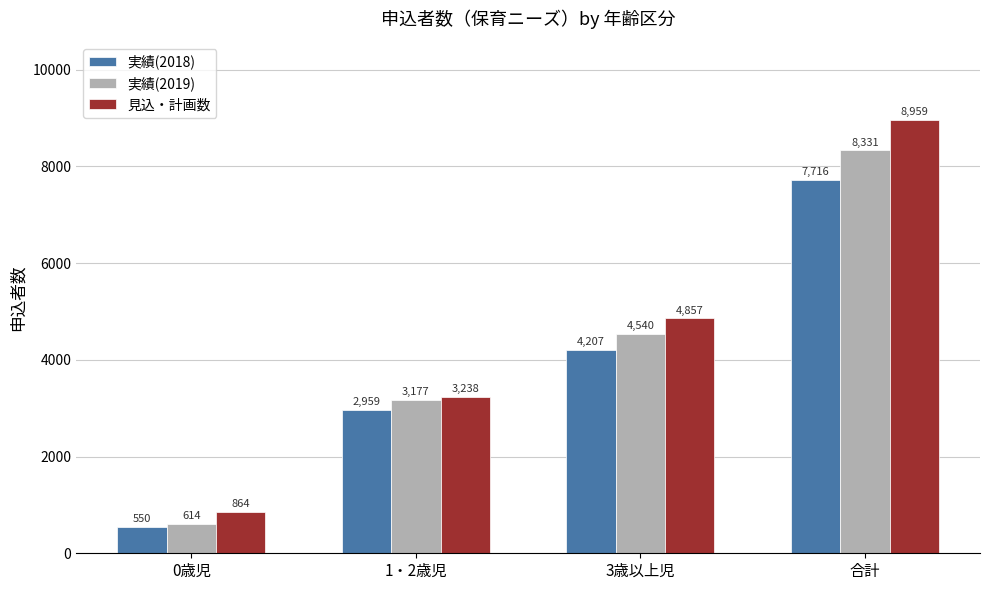

The 見込・計画数 series shows 1012 at 3歳以上児. True or false?

False